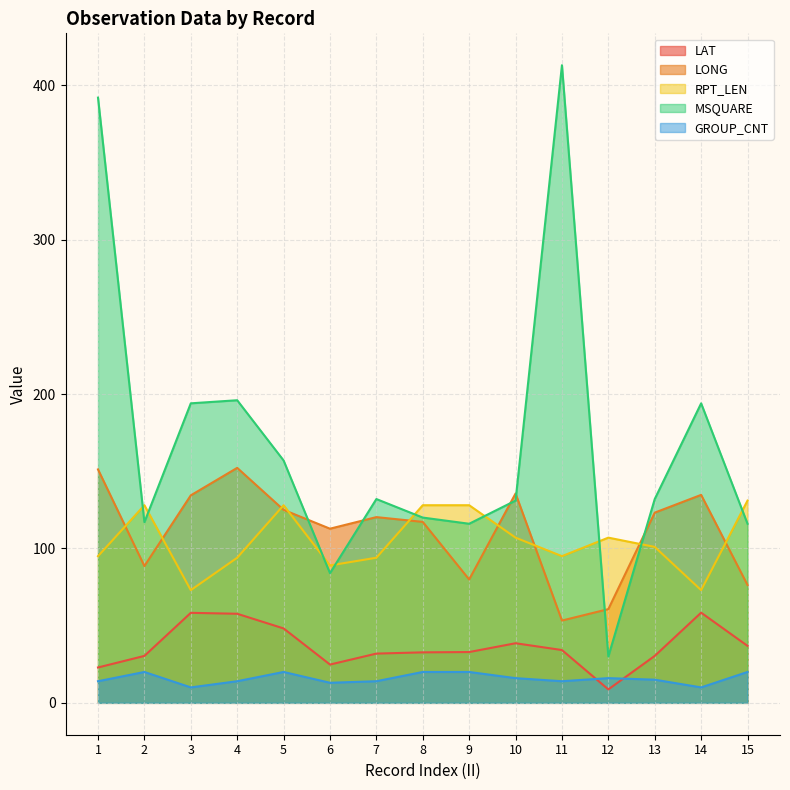

Which series has the widest spread of values?

MSQUARE